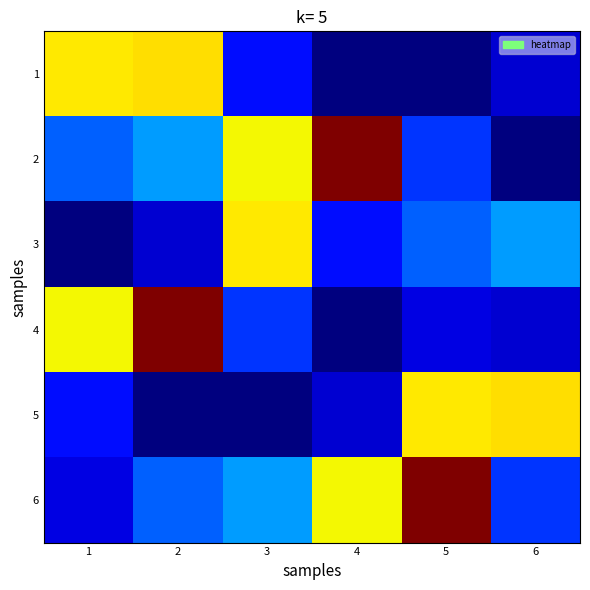

At 6, list the series in order from largest to smallest.

5, 3, 6, 1, 4, 2